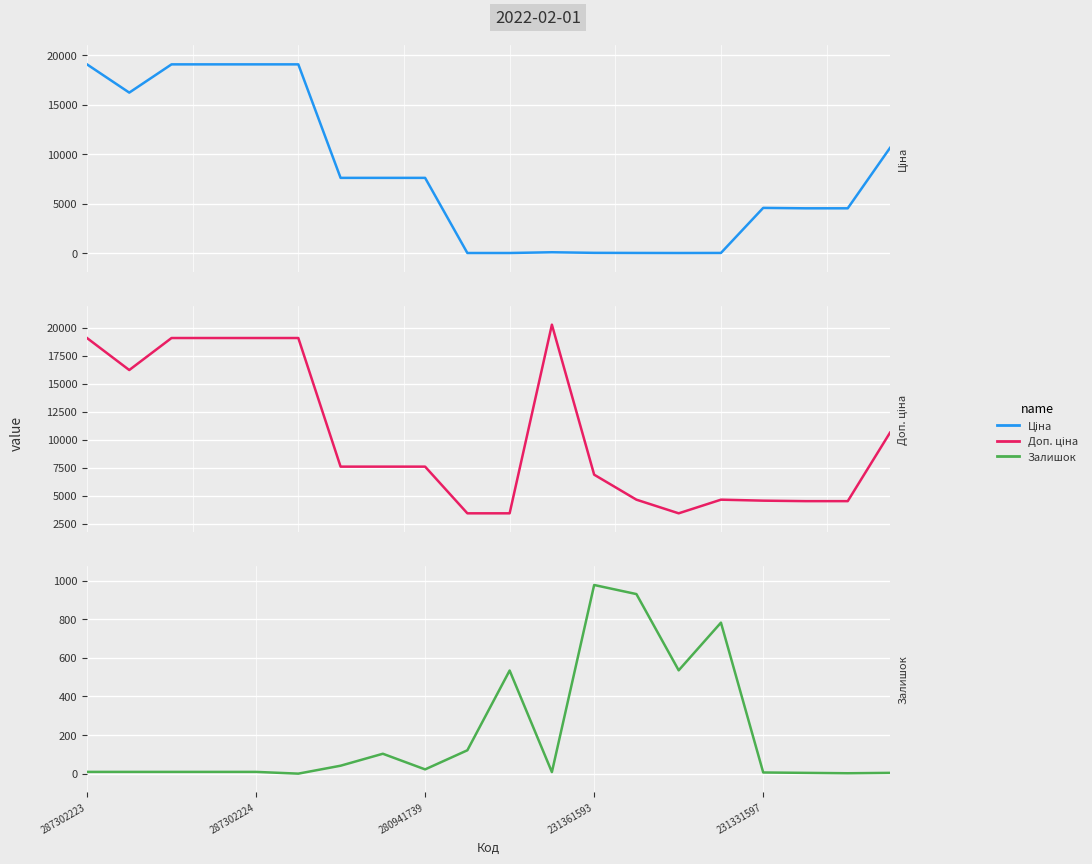

True or false: Залишок and Доп. ціна intersect in this chart.

False